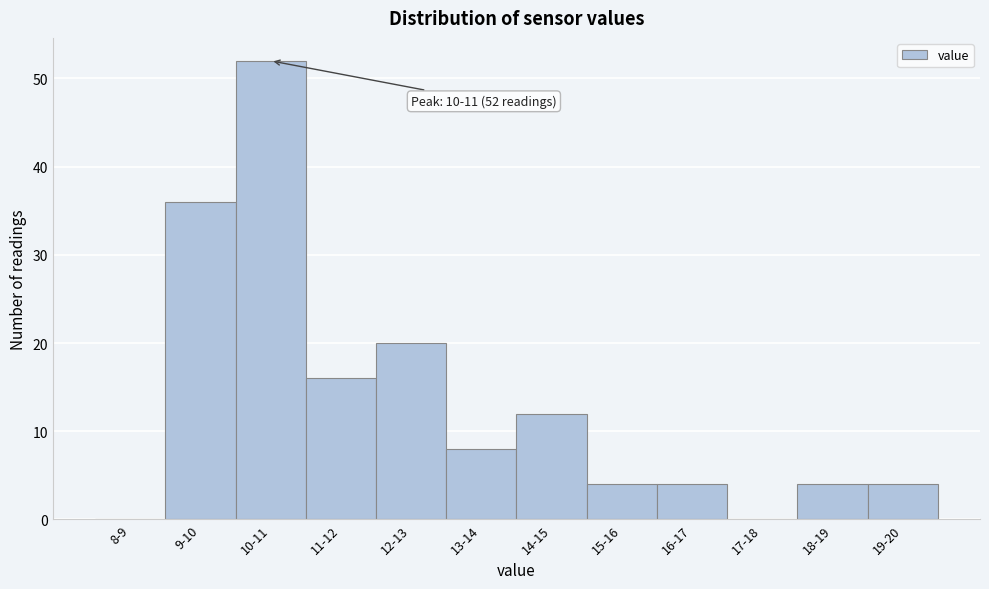

Reading left to right, extract all data points from this chart.

8-9=0	9-10=36	10-11=52	11-12=16	12-13=20	13-14=8	14-15=12	15-16=4	16-17=4	17-18=0	18-19=4	19-20=4